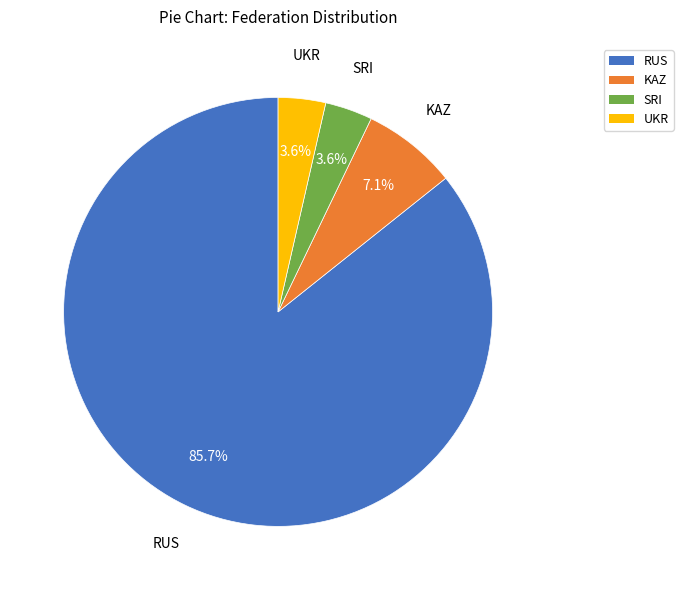

Is there any slice that represents more than half of the pie?

Yes